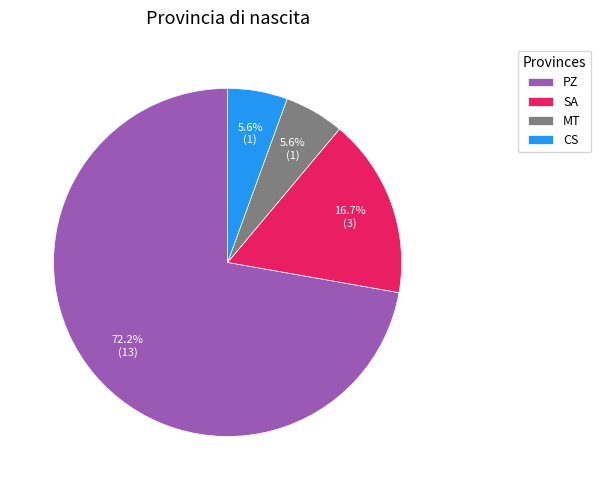

Which category has the biggest portion of the pie?

PZ